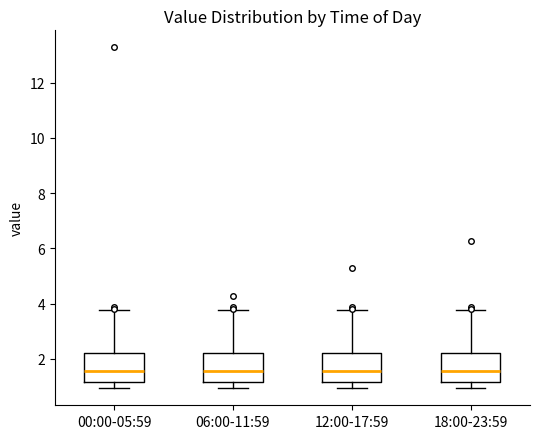

Where does the lower whisker of the box for 12:00-17:59 end on the y-axis? The values are not printed on the chart, so give them approximately, as read against the axis.

1.0